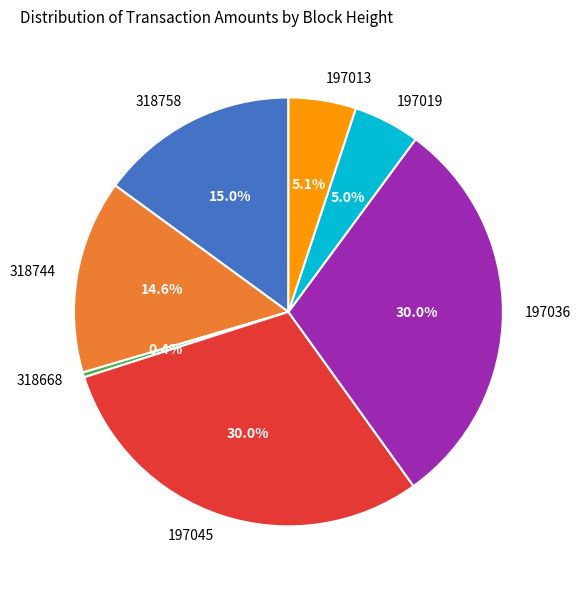

Between 197036 and 197019, which is larger?

197036